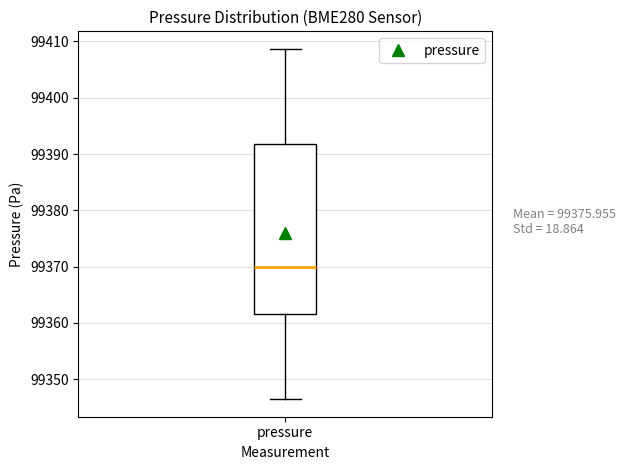

Where is the upper edge of the box for pressure on the y-axis? The values are not printed on the chart, so give them approximately, as read against the axis.

99392